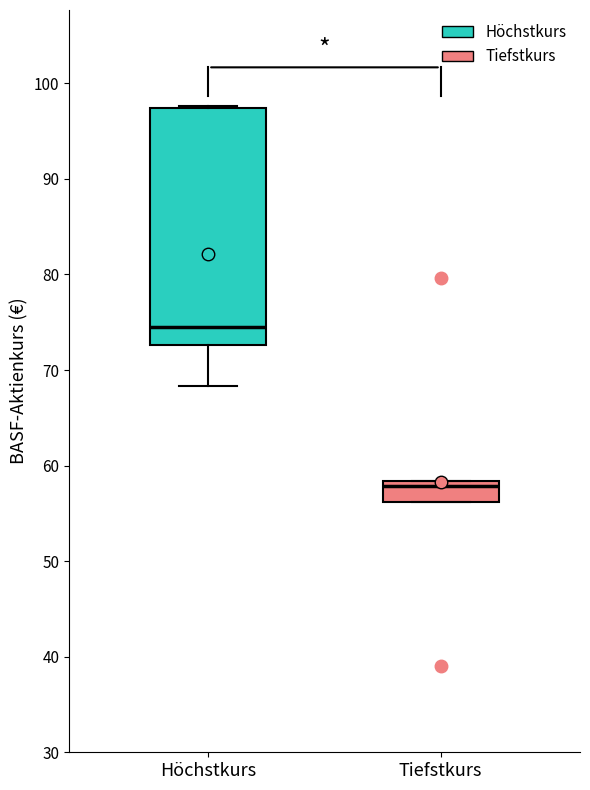

Which box's median line is the highest?

Höchstkurs